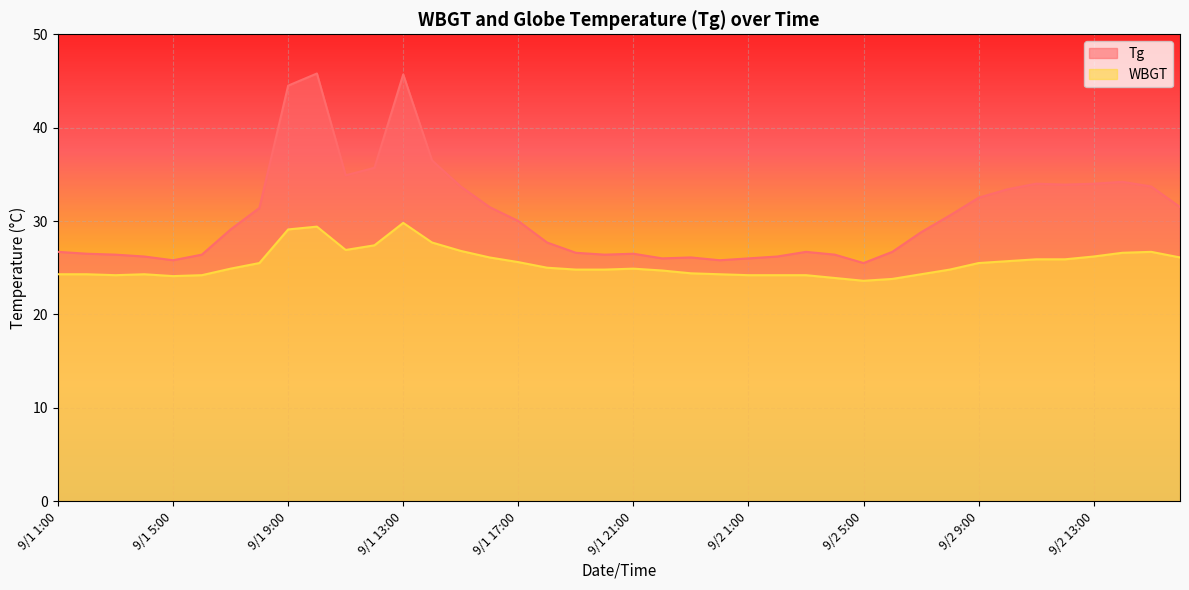

How many lines are shown in the chart?

2